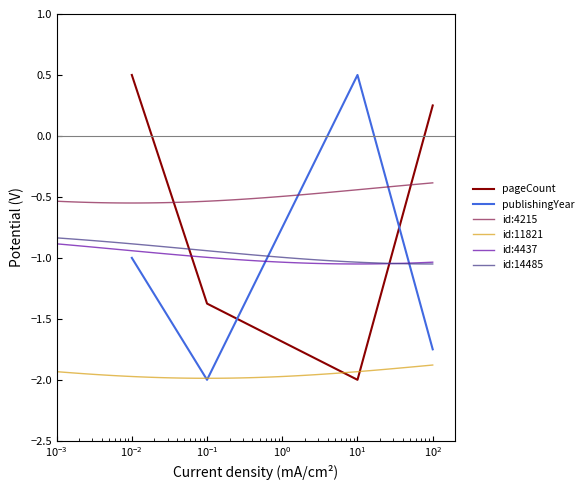

How many intersections are there between publishingYear and pageCount?

2